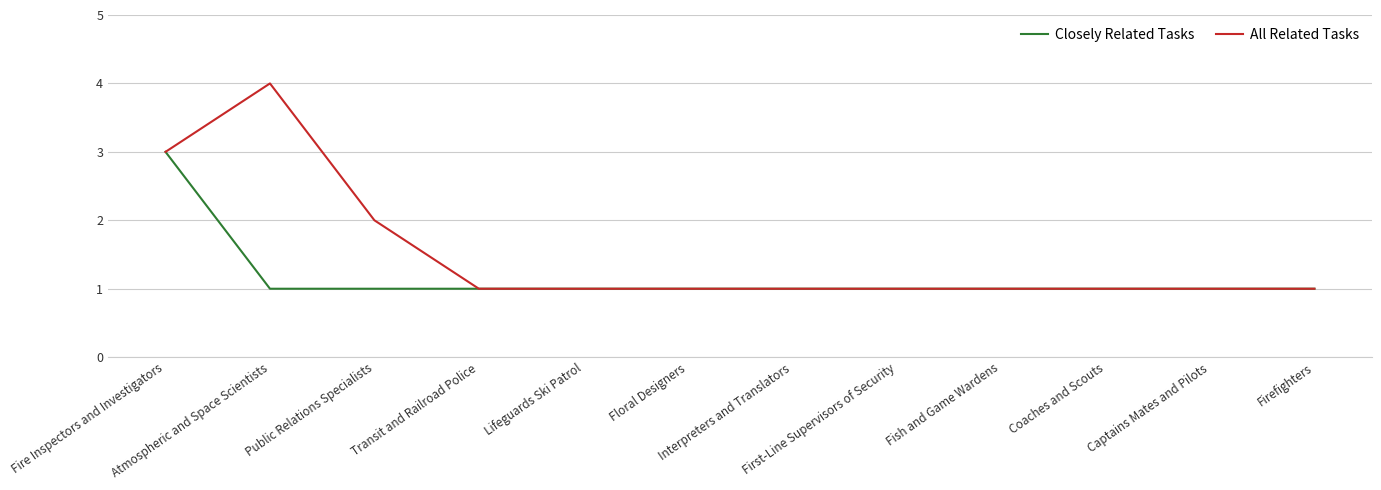

What is the total value across all series at Floral Designers?

2